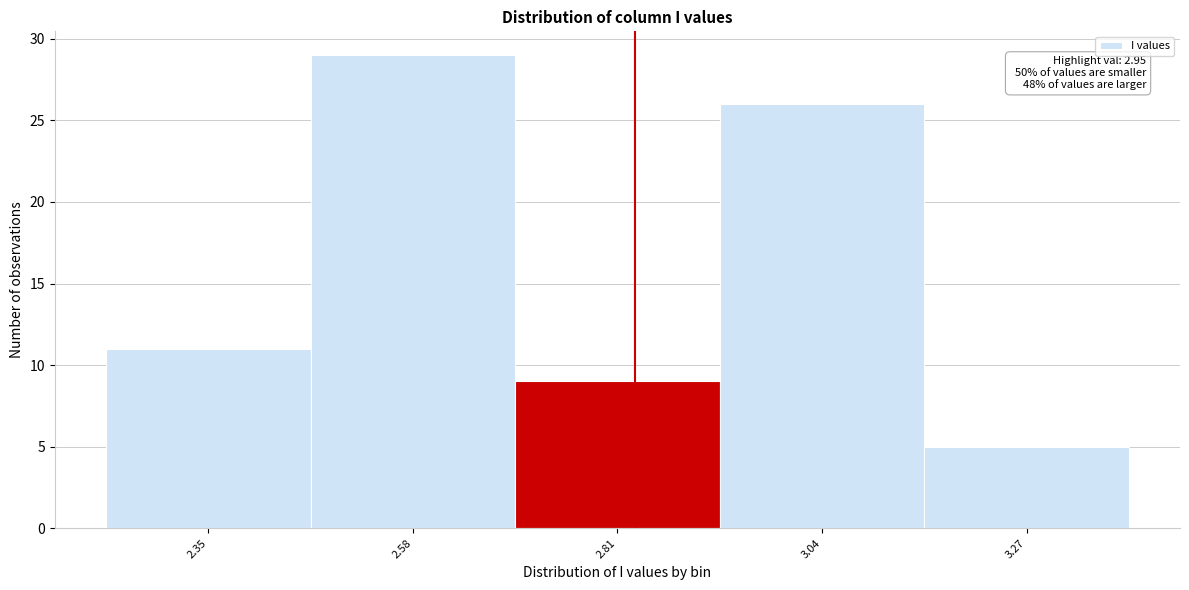

Reading right to left, extract all data points from this chart.

3.27=5	3.04=26	2.81=9	2.58=29	2.35=11